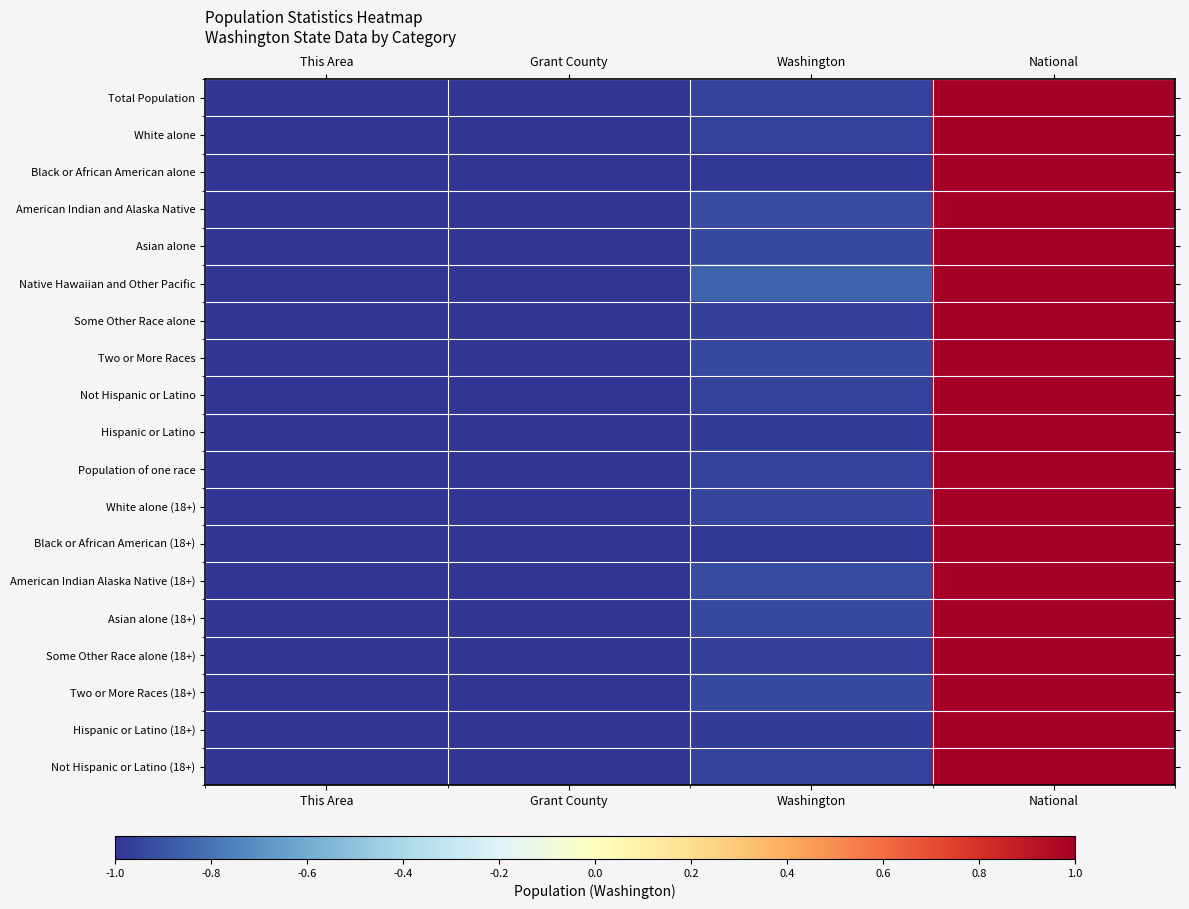

What is the total value across all series at This Area?

-19.0